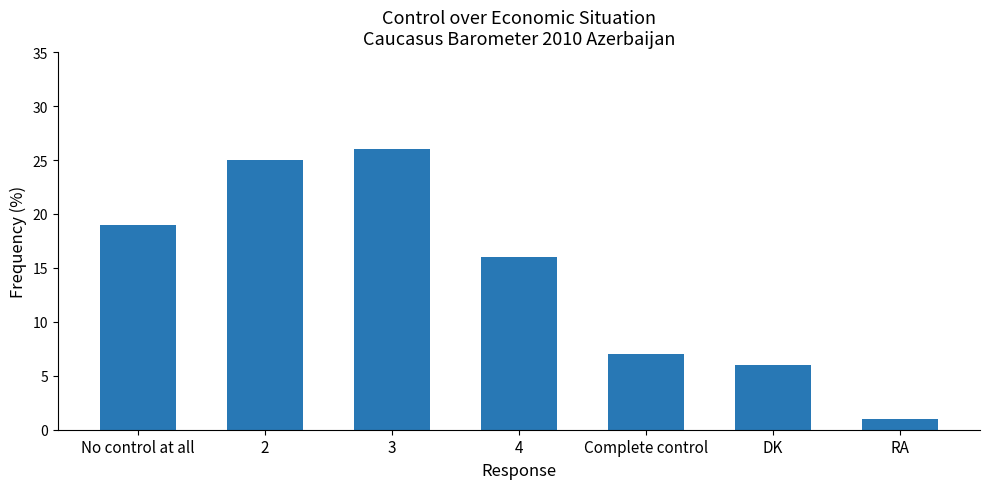

How many bars are there in total?

7